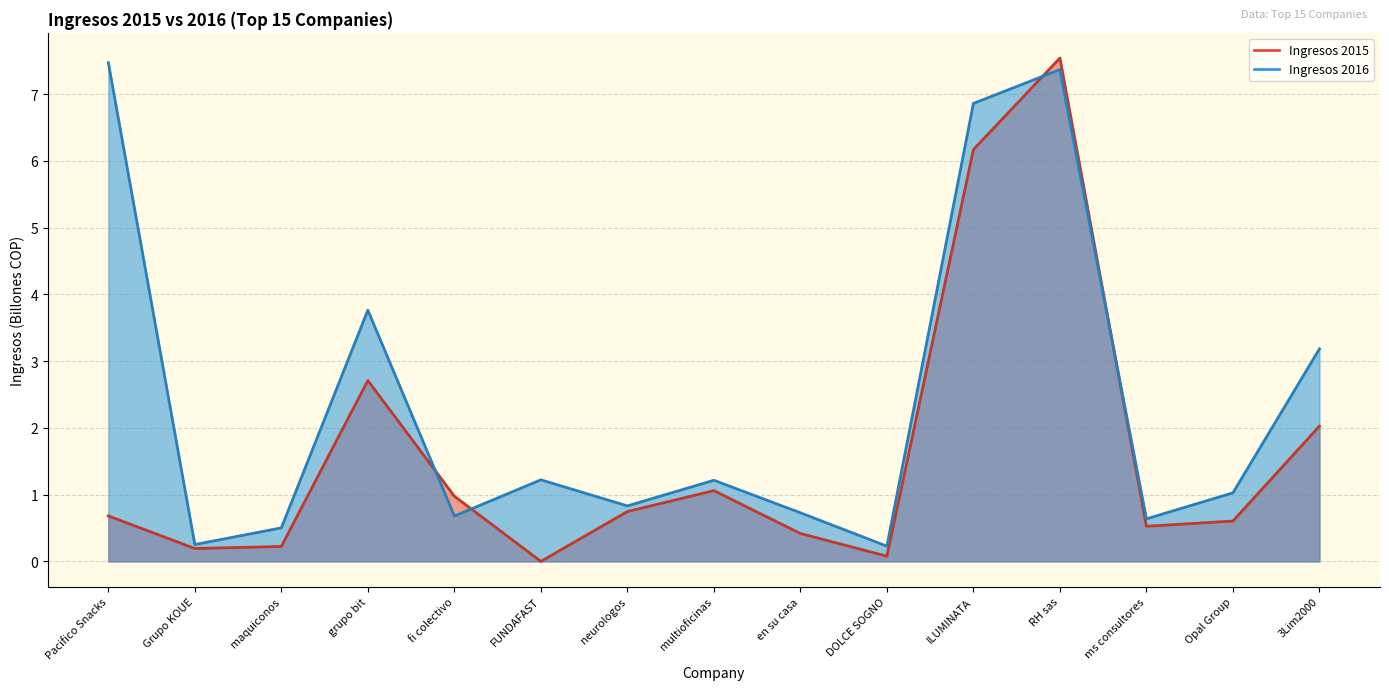

What is the difference between the maximum and second lowest values in the Ingresos 2015 series?

7.5